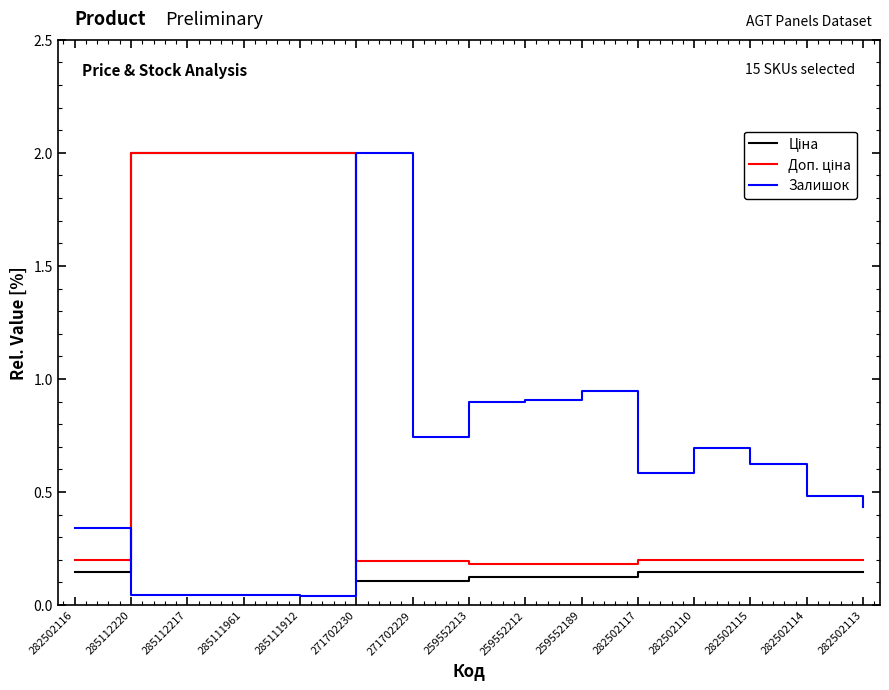

What is the difference between the highest and lowest values at 271702229?

0.6